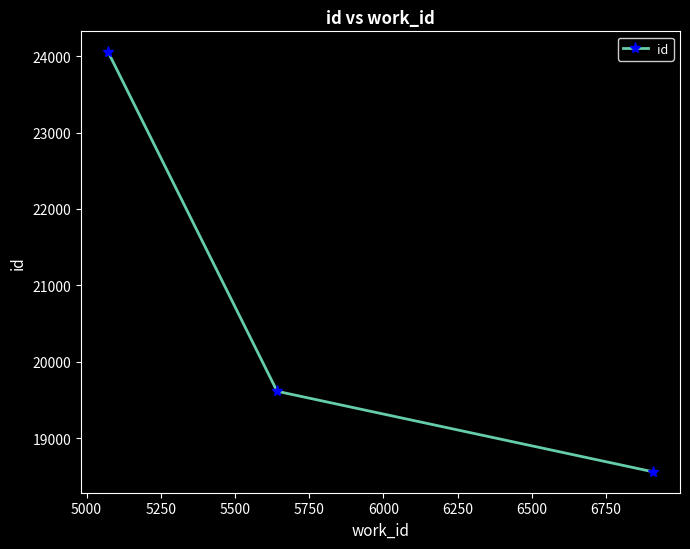

What is the value of the 3rd point from the left?

18562